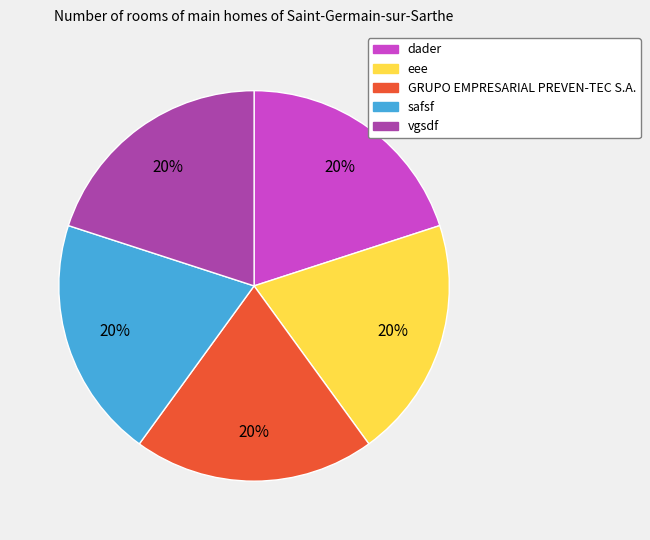

To the nearest percent, what is the average slice percentage?

20%